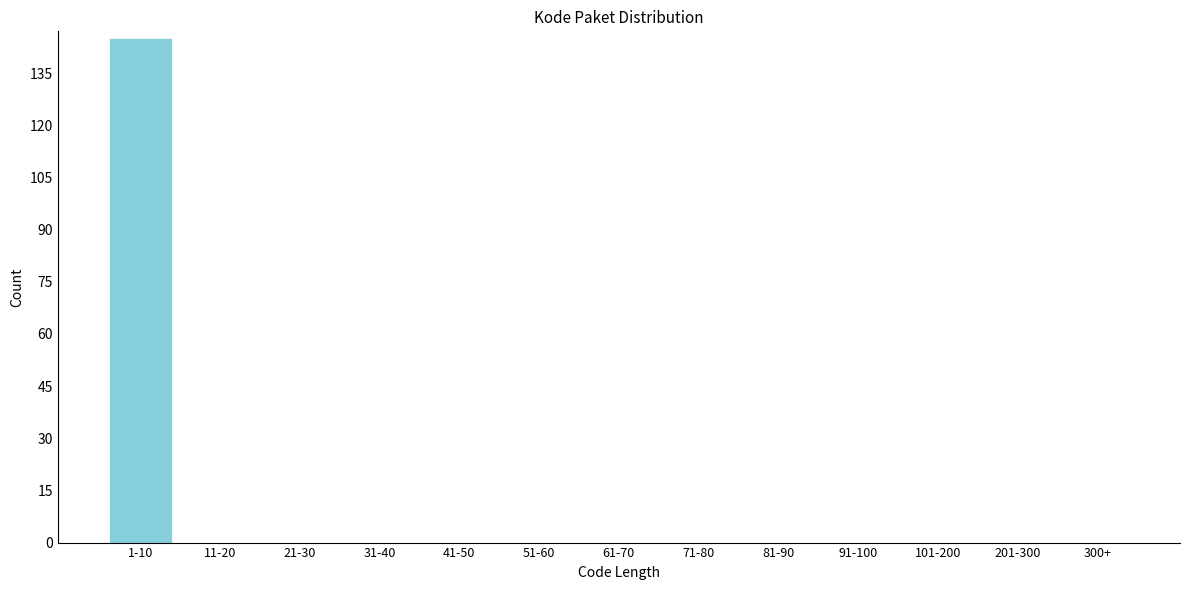

Reading left to right, what are all the values shown in this chart?

1-10=145	11-20=0	21-30=0	31-40=0	41-50=0	51-60=0	61-70=0	71-80=0	81-90=0	91-100=0	101-200=0	201-300=0	300+=0